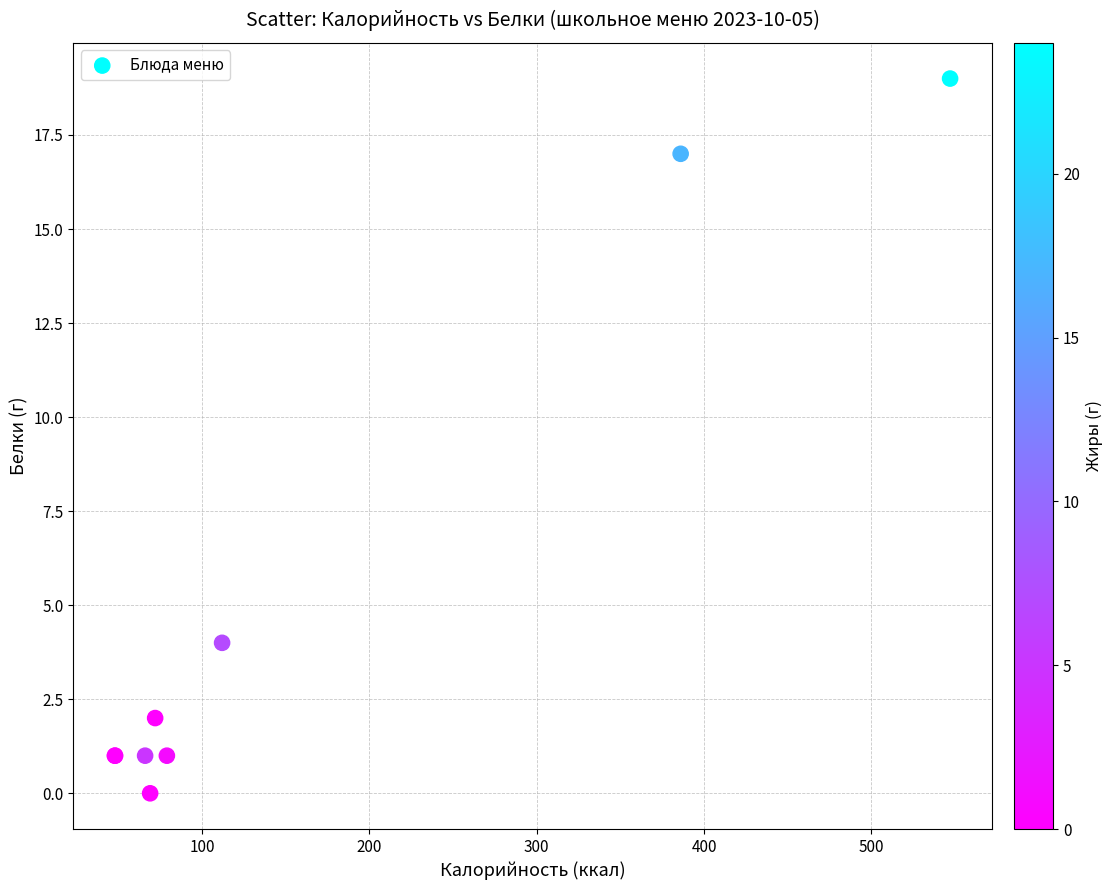

What Y value in the scatter plot is closest to 9?

4